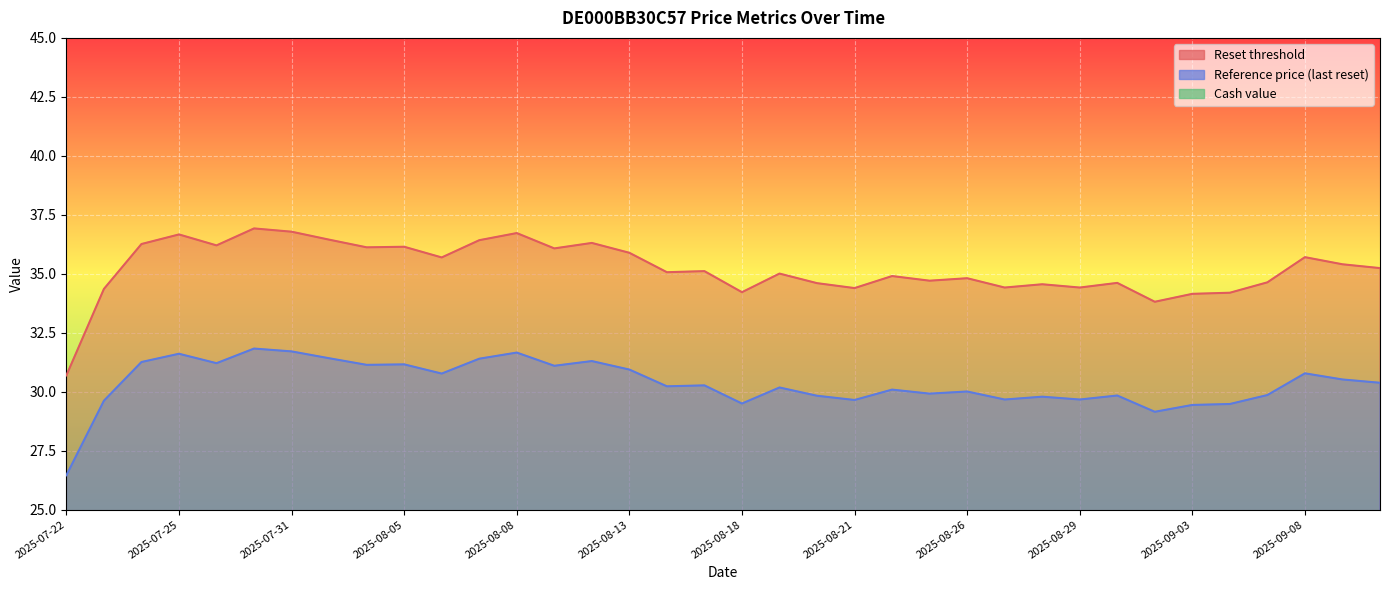

At which category is the sum across all series the highest?

2025-07-30